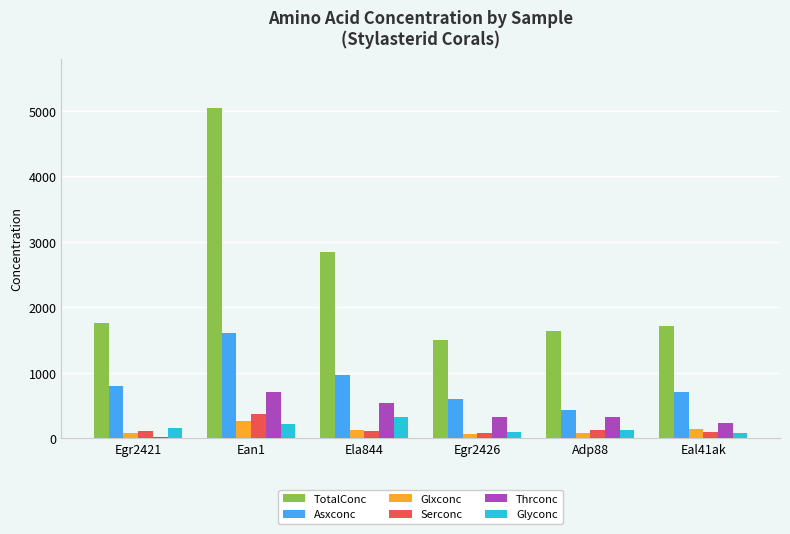

What is the label of the 3rd bar from the left?

Ela844